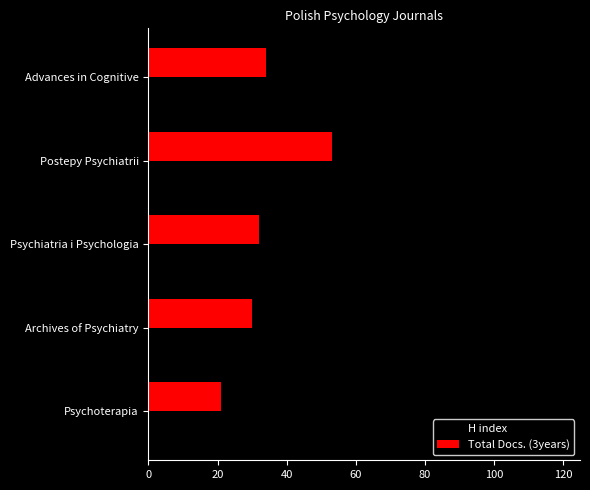

Which series has the largest range (max minus min)?

H index